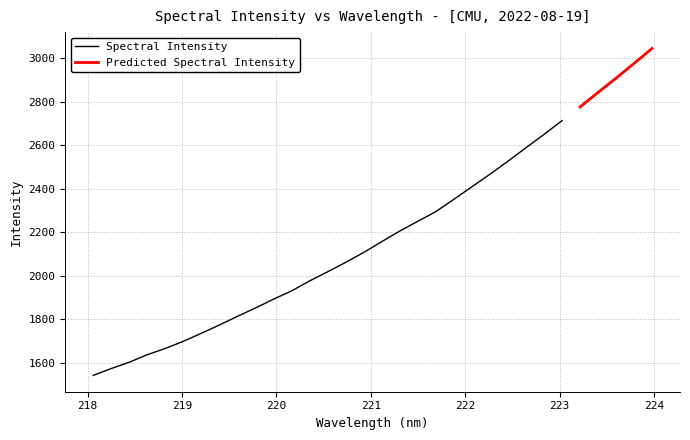

True or false: there are more than 1 points higher than both neighbors.

False